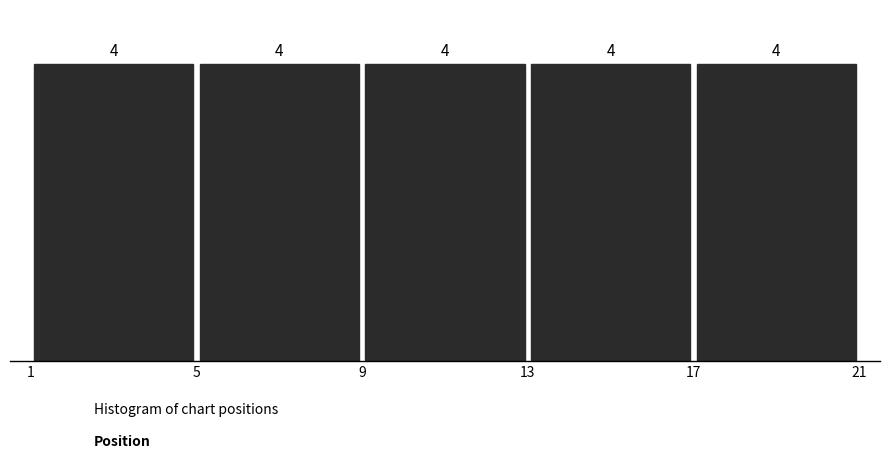

How tall is the bar that spans 17 to 21 on the x-axis?

4